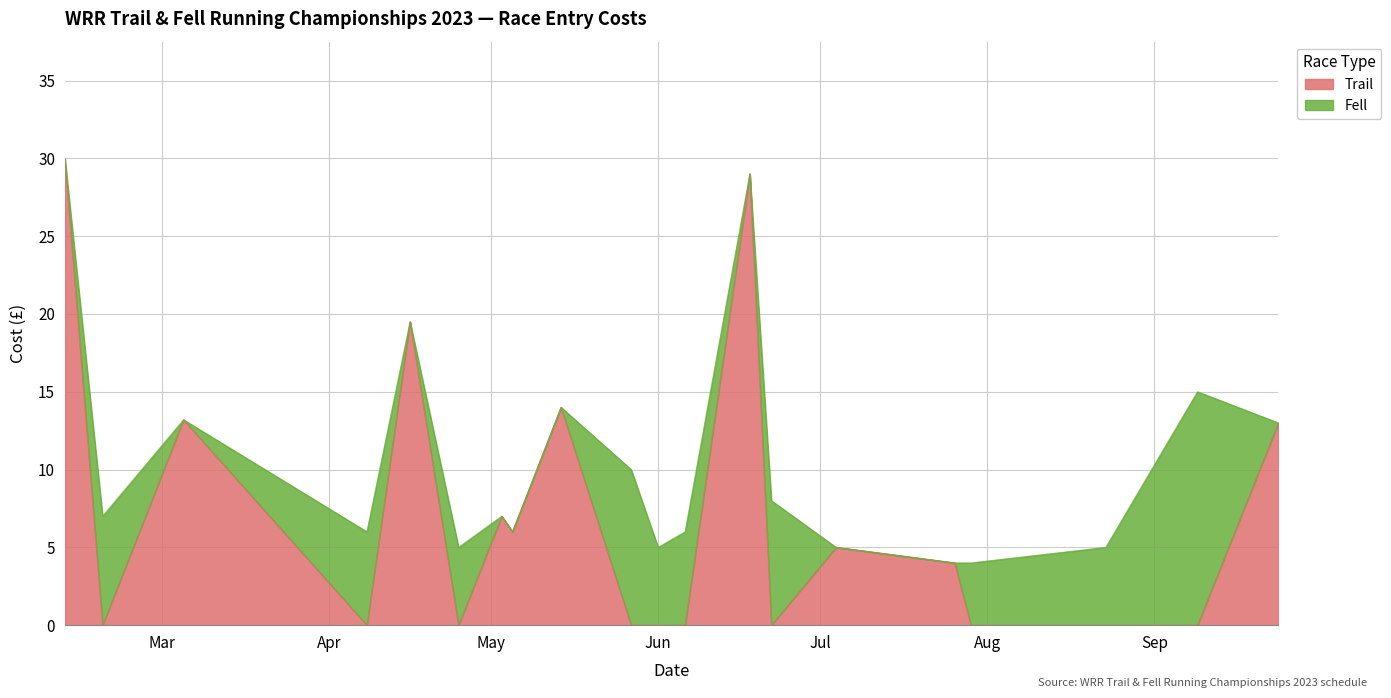

Is it true that the value at 2023-03-05 is 13.2?

True